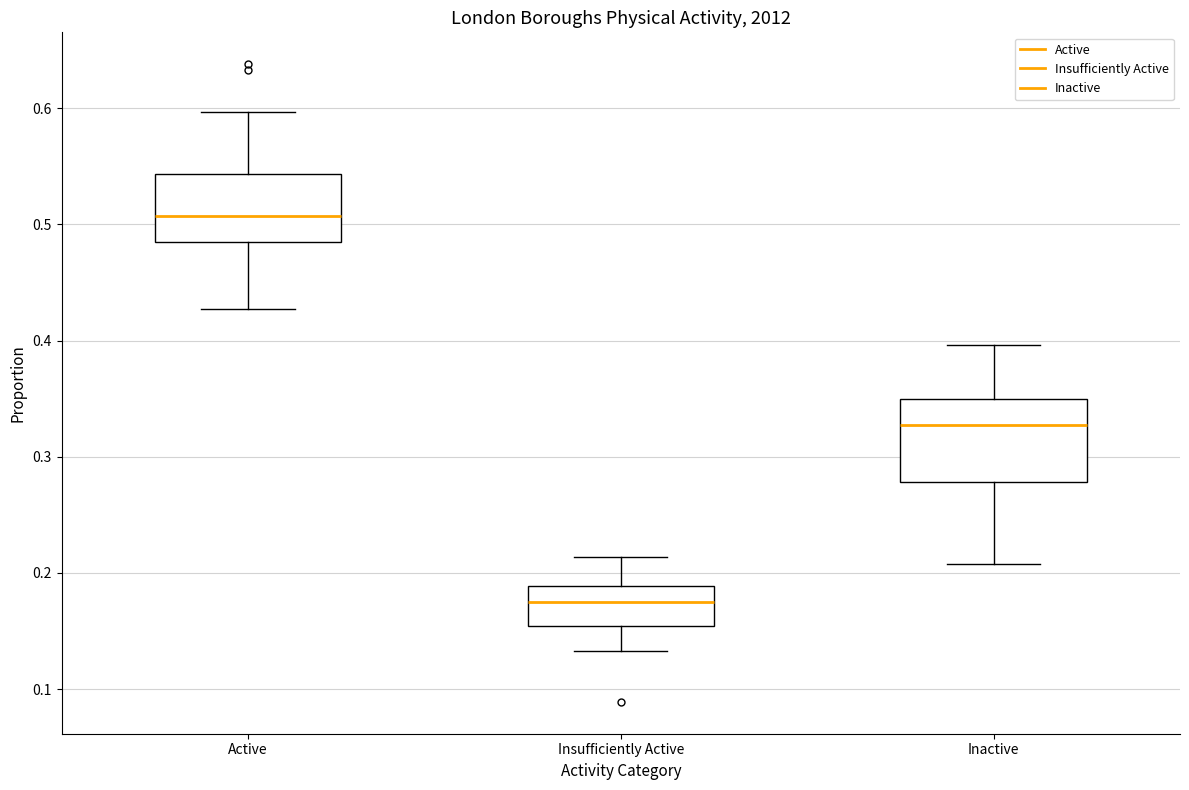

Comparing the boxes themselves (not the whiskers), which one is the tallest?

Inactive